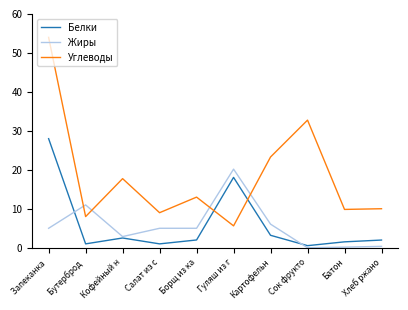

What is the total value across all series at Борщ из ка?

20.0